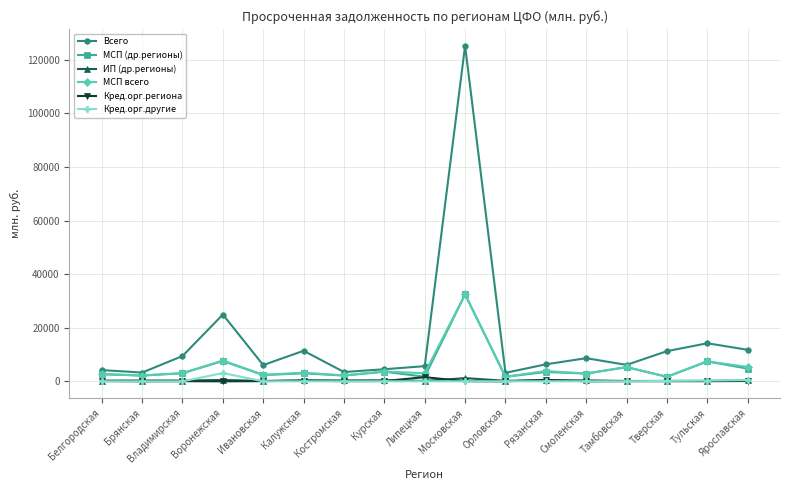

Which series has the largest range (max minus min)?

Всего